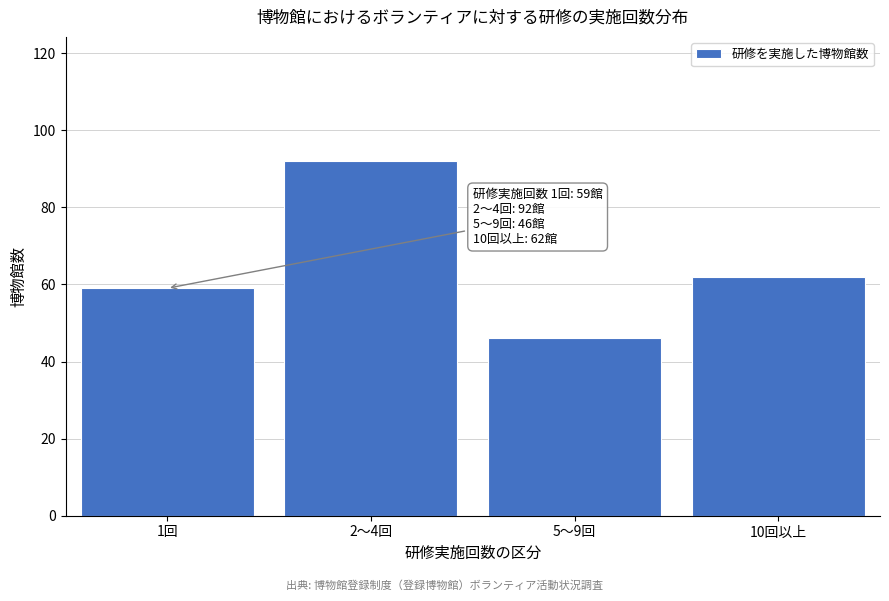

Reading left to right, what are all the values shown in this chart?

1回=59	2～4回=92	5～9回=46	10回以上=62